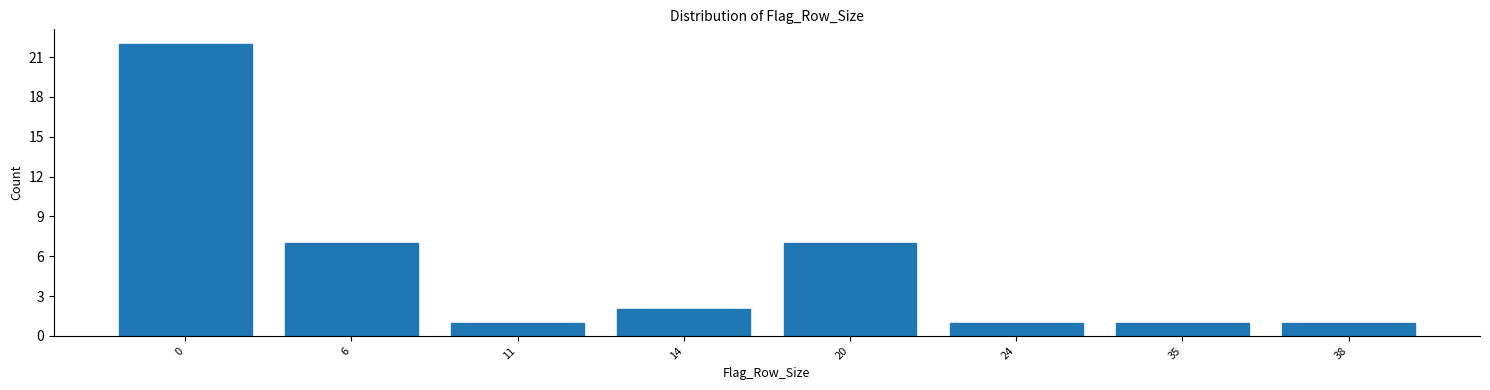

Reading right to left, extract all data points from this chart.

1	1	1	7	2	1	7	22